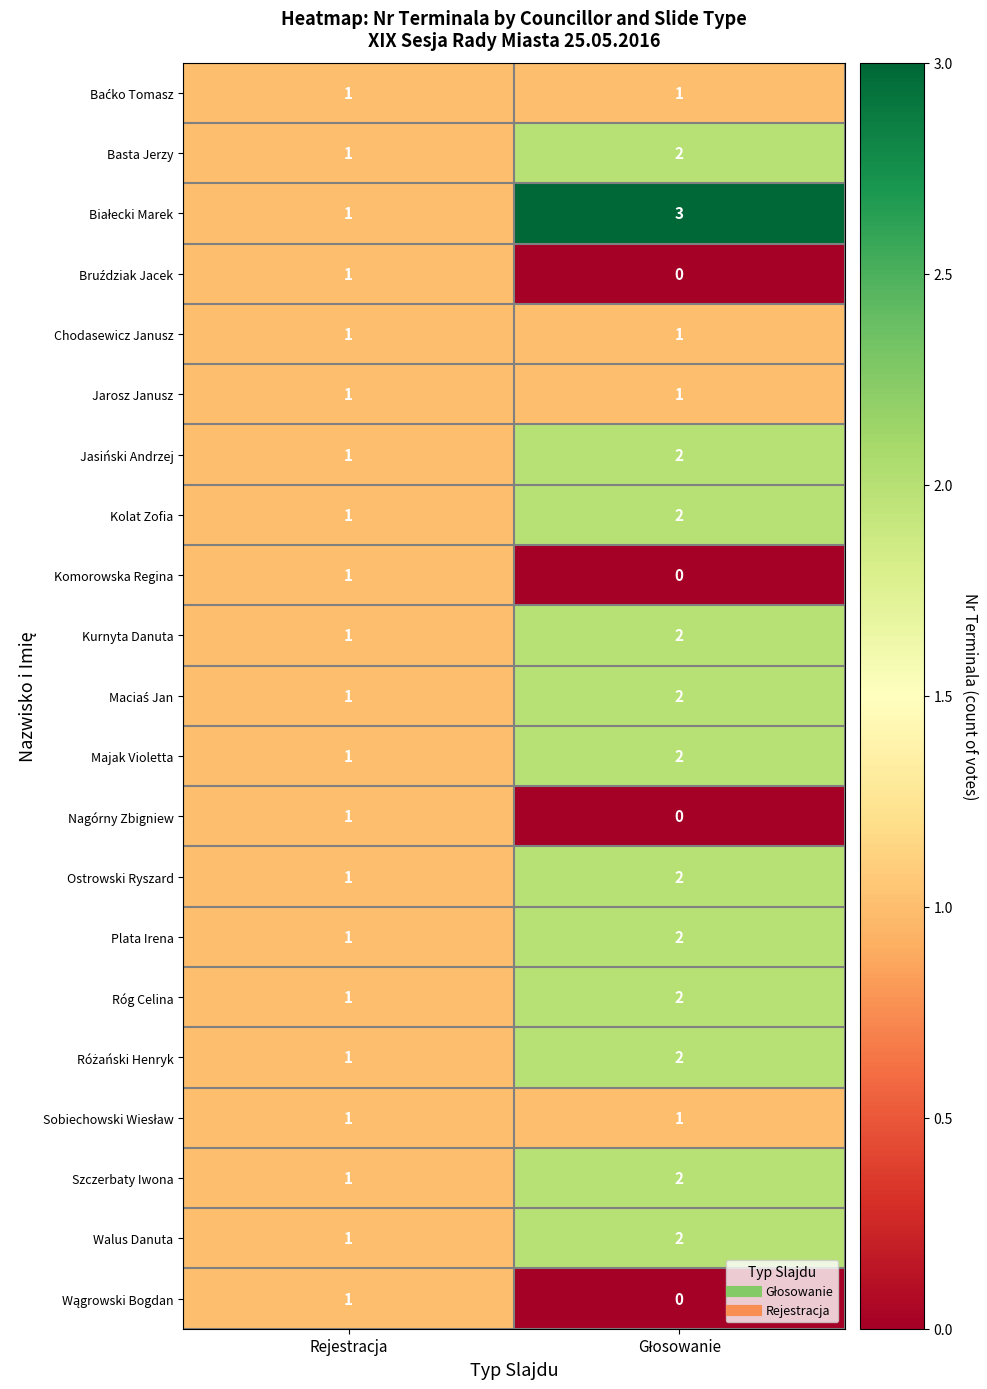

What is the sum of all Plata Irena values?

3